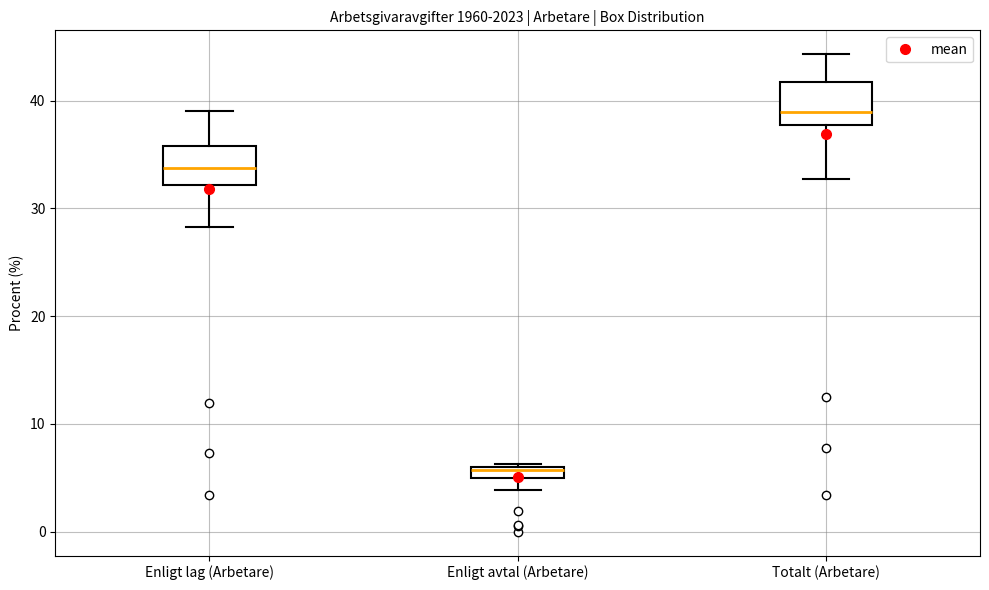

Where does the median line of the box for Enligt lag (Arbetare) sit on the y-axis? The values are not printed on the chart, so give them approximately, as read against the axis.

34